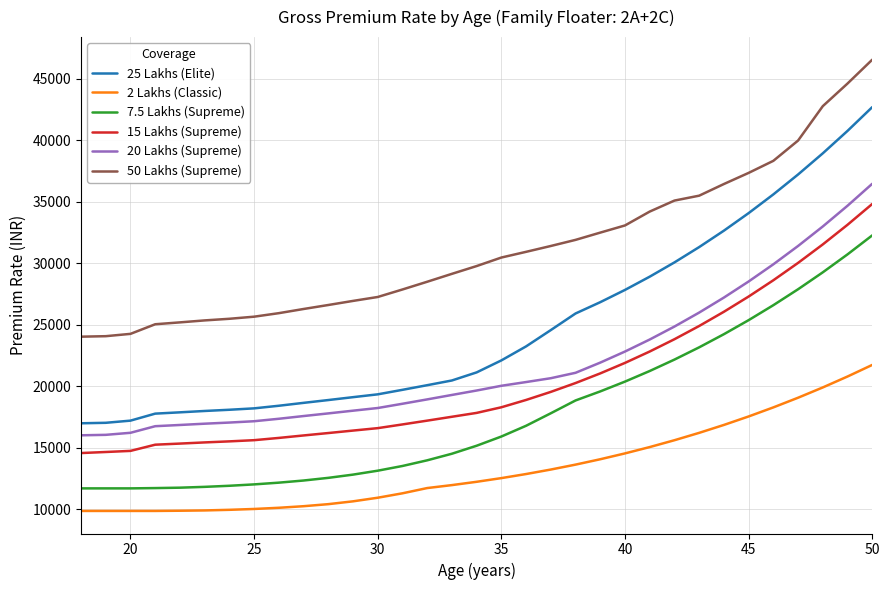

Which series has the largest total across all categories?

50 Lakhs (Supreme)